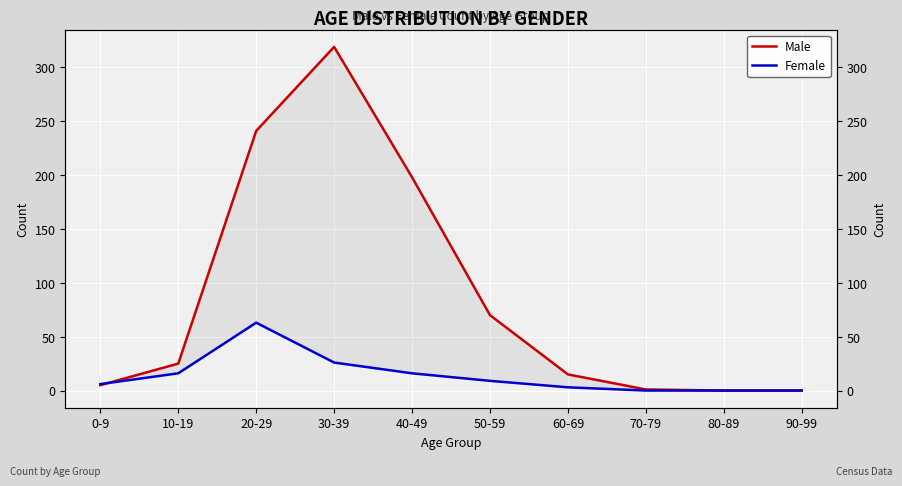

What is the spread (max minus min) of values at 30-39?

293